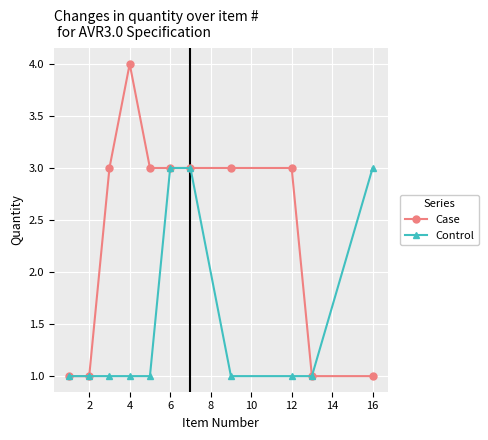

What is the greatest value displayed?

4